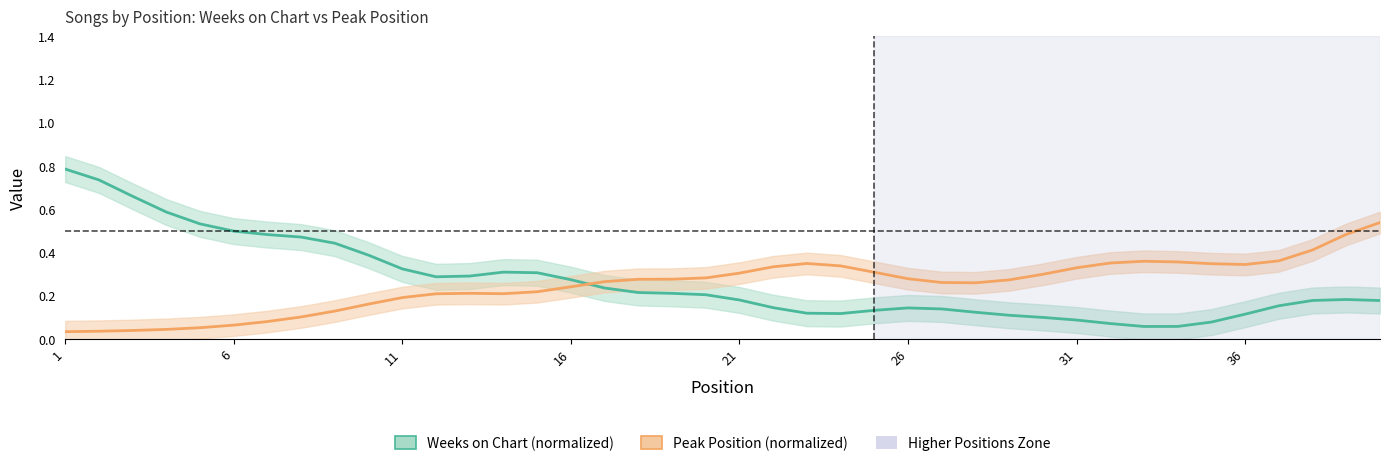

Does the chart have visible grid lines?

No